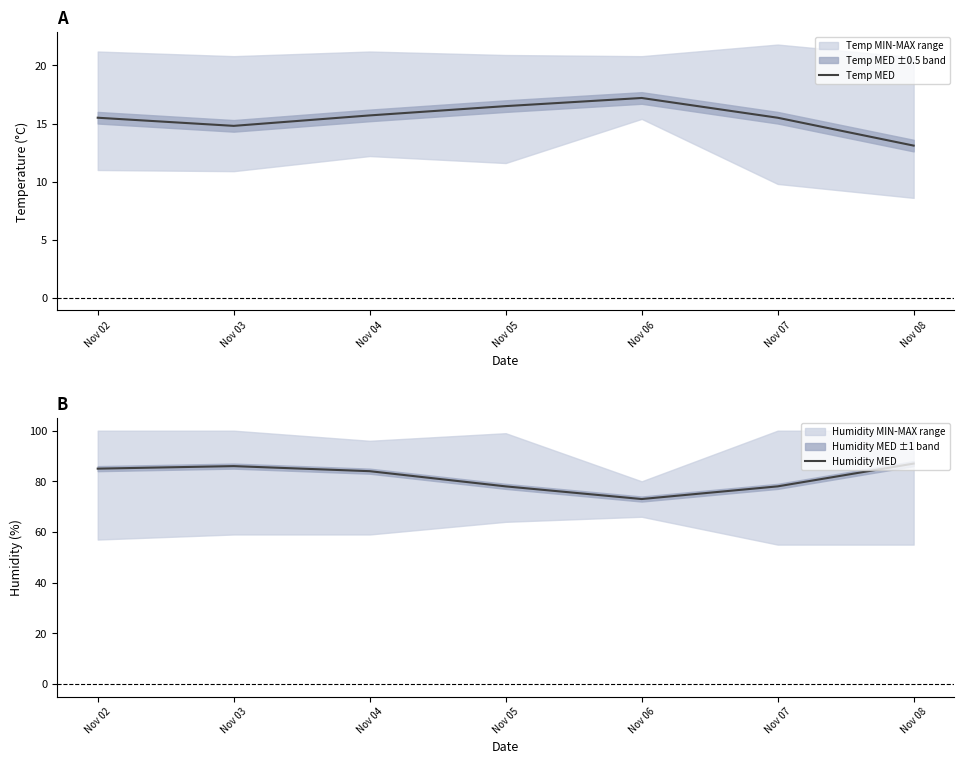

What is the spread (max minus min) of values at Nov 07?

62.5